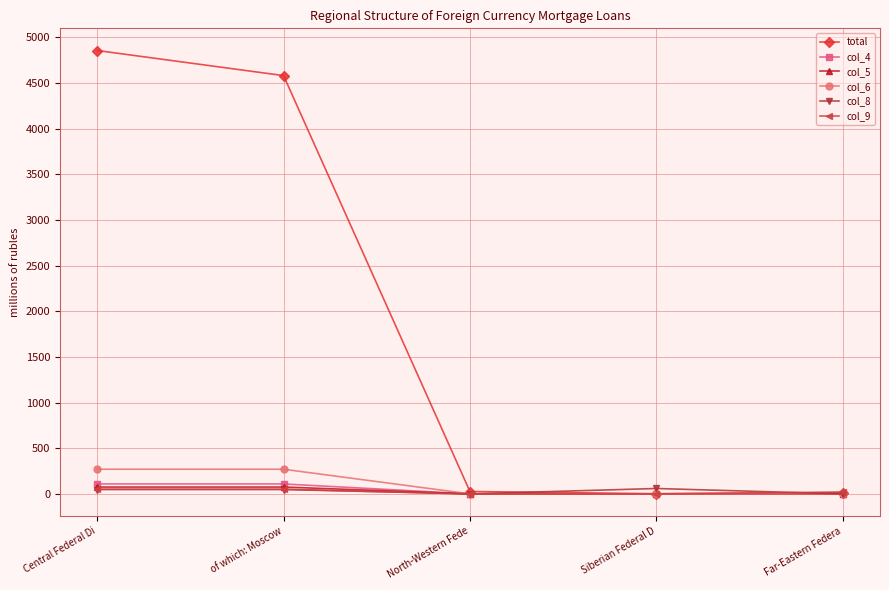

At how many categories does at least one series exceed 1507?

2